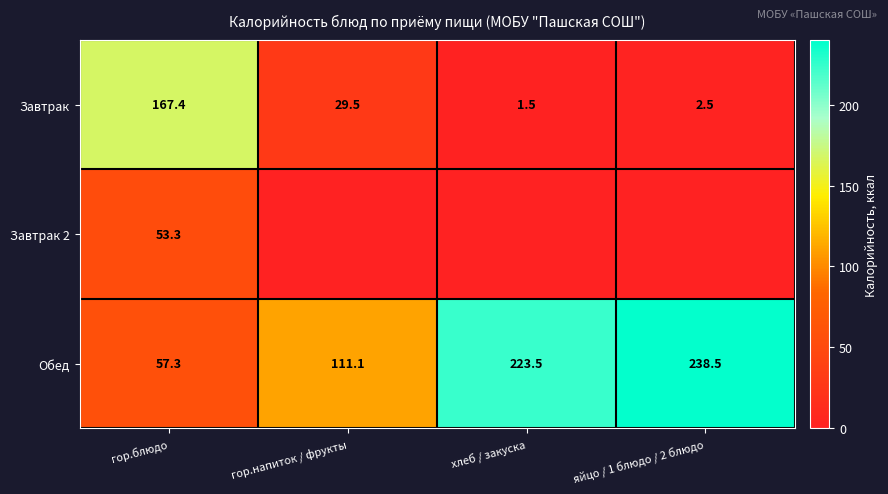

Rank the categories by Завтрак value from lowest to highest.

хлеб / закуска, яйцо / 1 блюдо / 2 блюдо, гор.напиток / фрукты, гор.блюдо